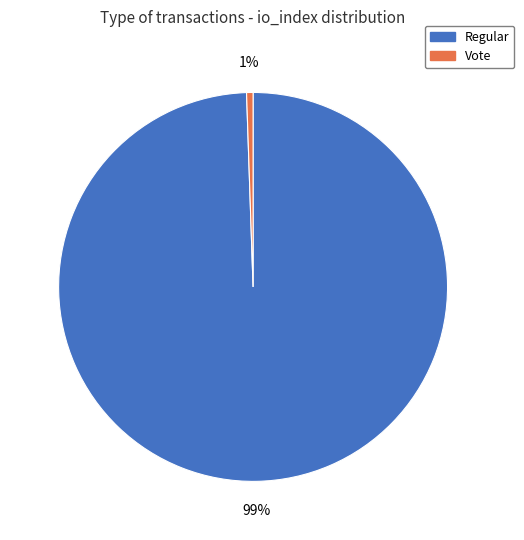

To the nearest percent, what is the average slice percentage?

50%